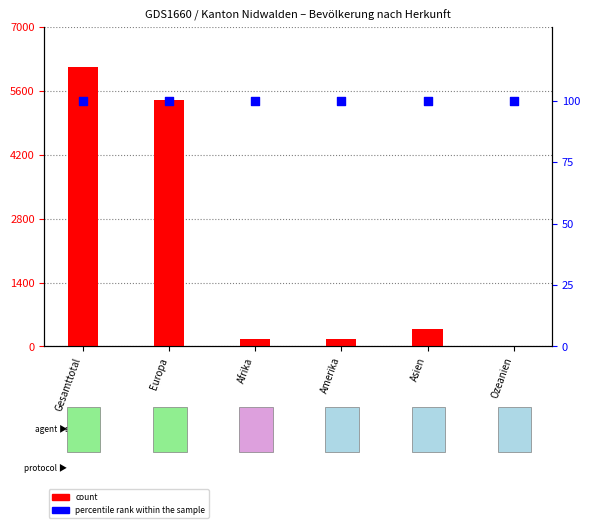

Which series has the widest spread of Y values?

Gesamt-total